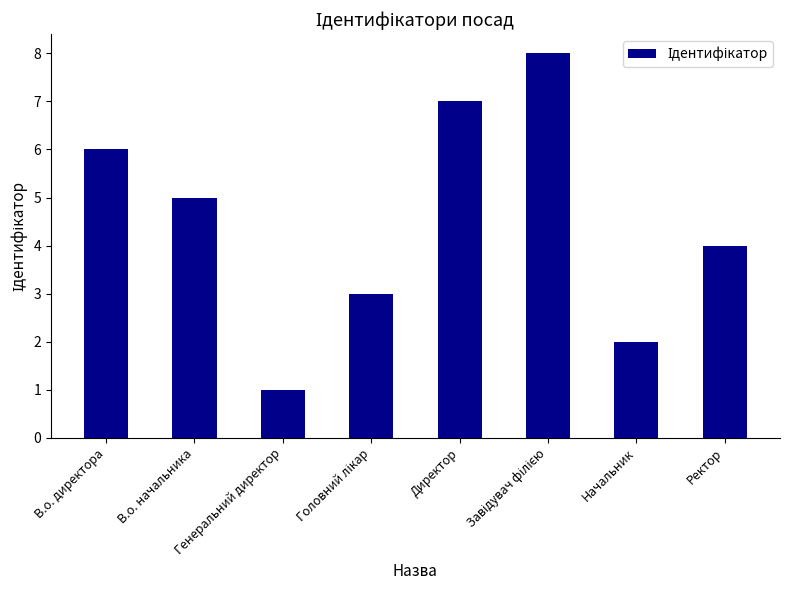

Which label corresponds to the smallest value in the chart?

Генеральний директор